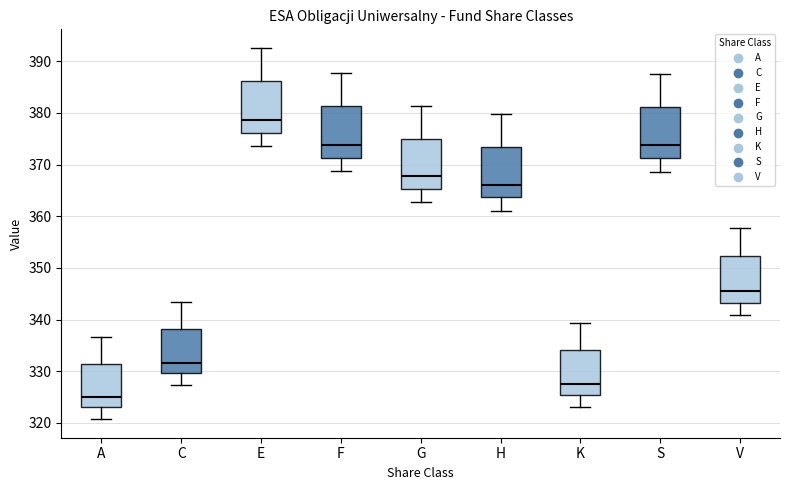

Where is the upper edge of the box for E on the y-axis? The values are not printed on the chart, so give them approximately, as read against the axis.

386